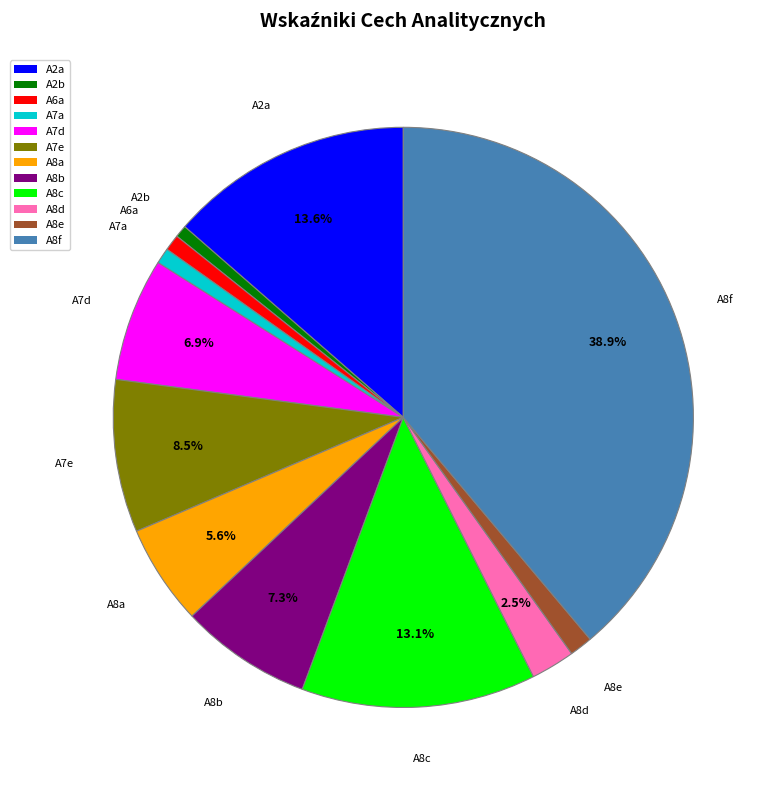

The A8b slice represents 1% of the pie. True or false?

False